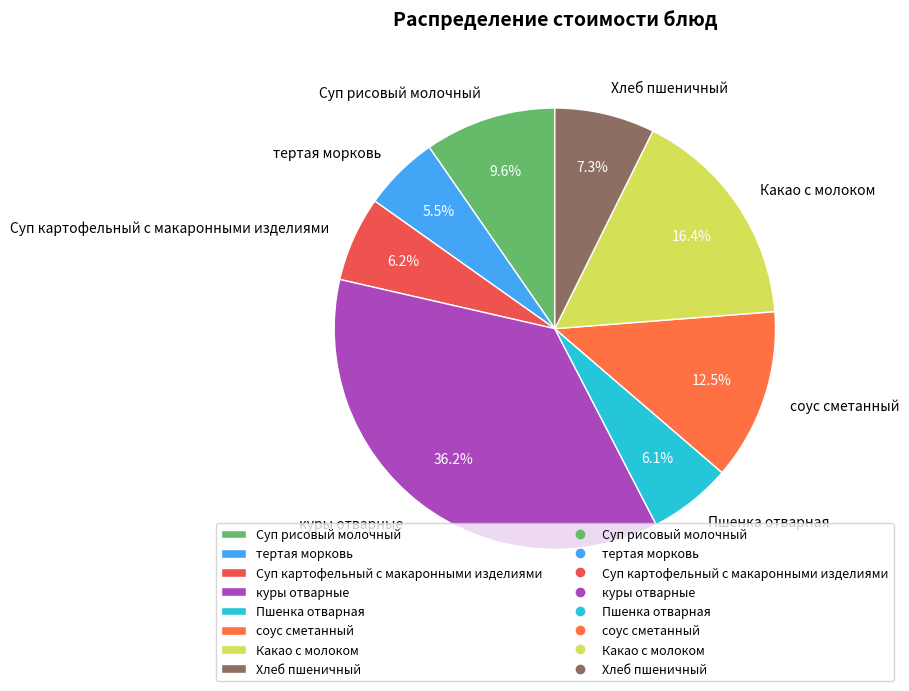

To the nearest percent, what is the difference between the Какао с молоком and Суп рисовый молочный slice percentages?

7%